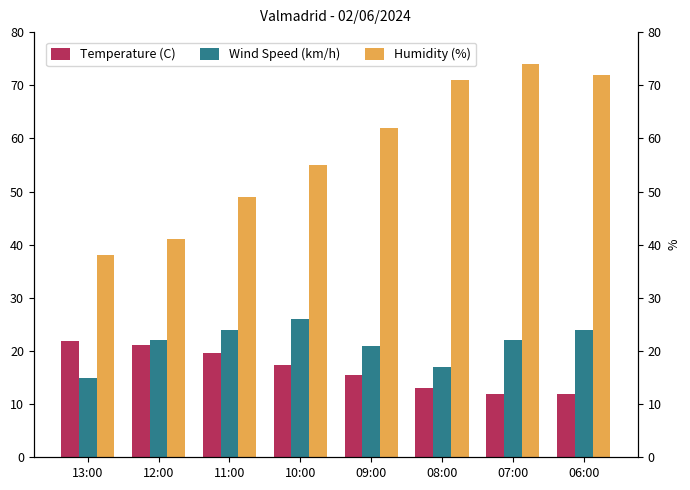

Where does the Wind Speed (km/h) series first go above 22?

11:00